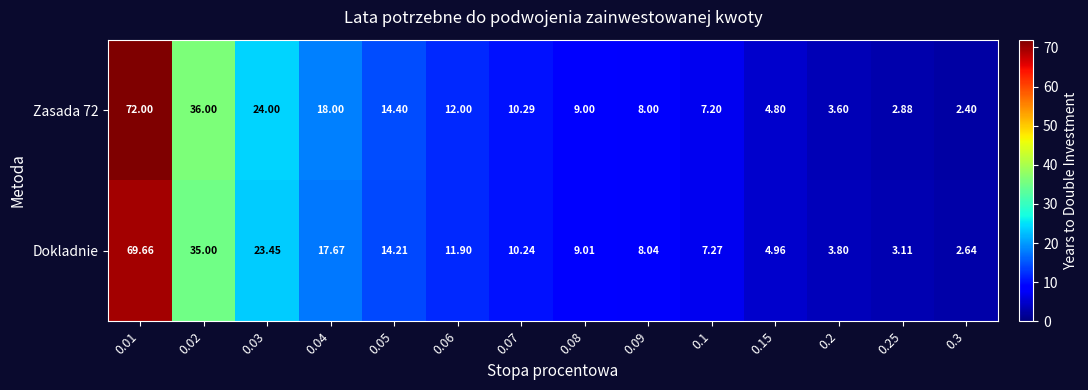

How many categories are shown in the chart?

14